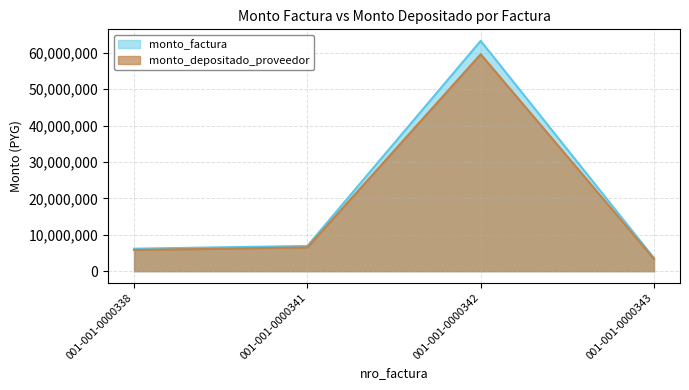

At how many categories does at least one series exceed 28610426?

1